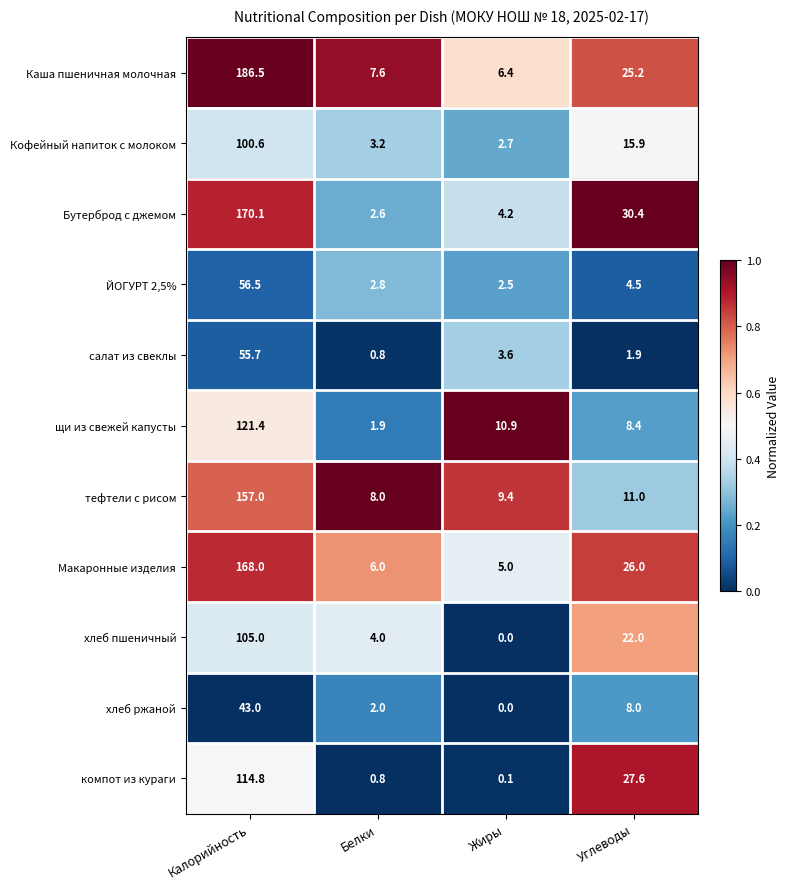

At which label is компот из кураги closest to 57?

Углеводы